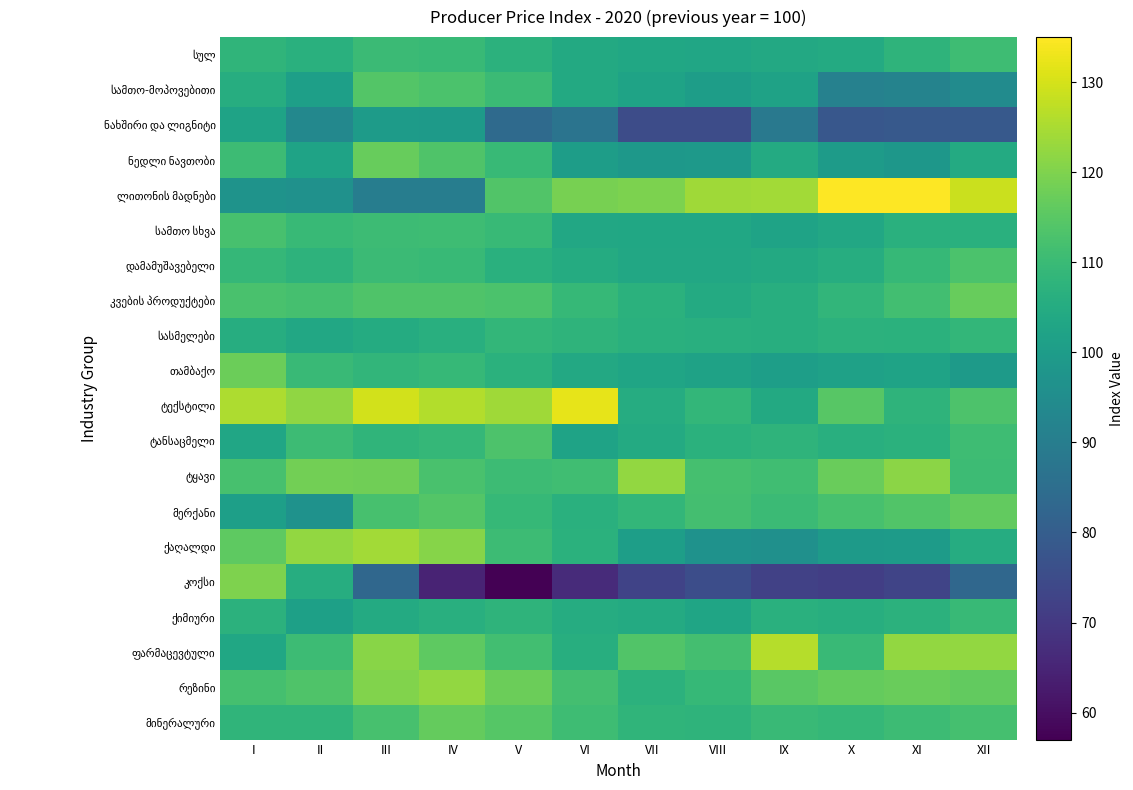

Which series has the largest total across all categories?

ლითონის მადნები